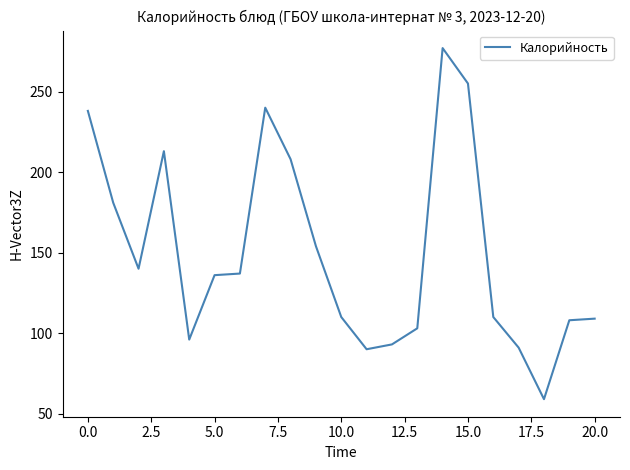

What is the minimum value shown in the chart?

59